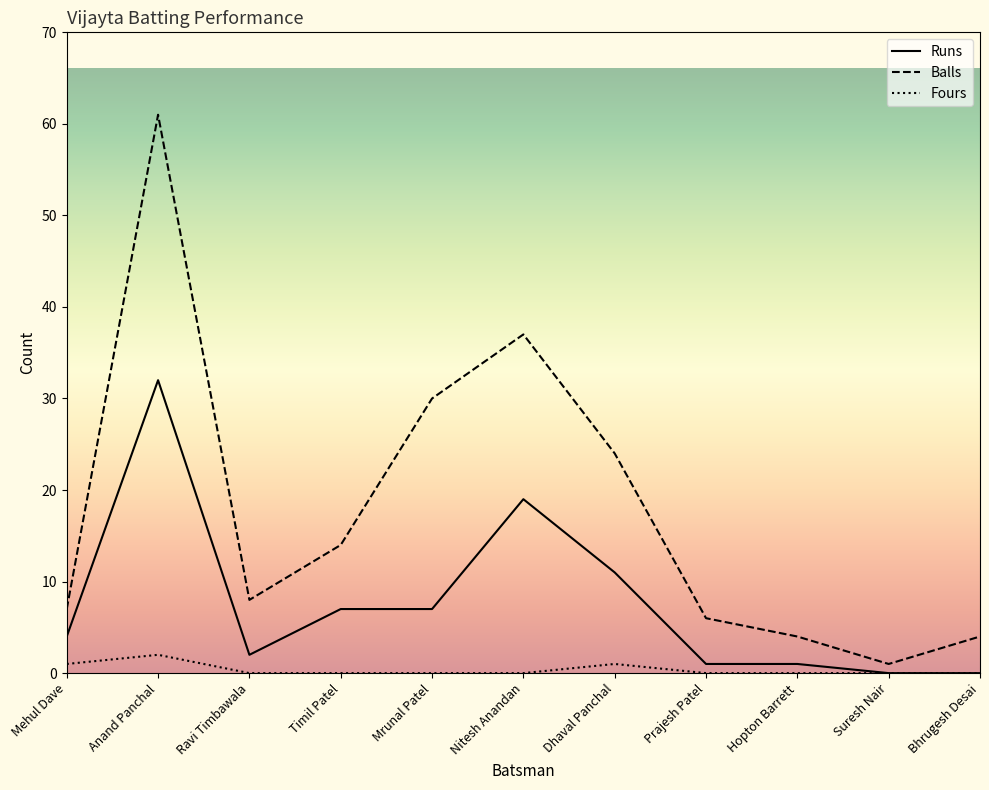

How many distinct data groups are displayed?

3